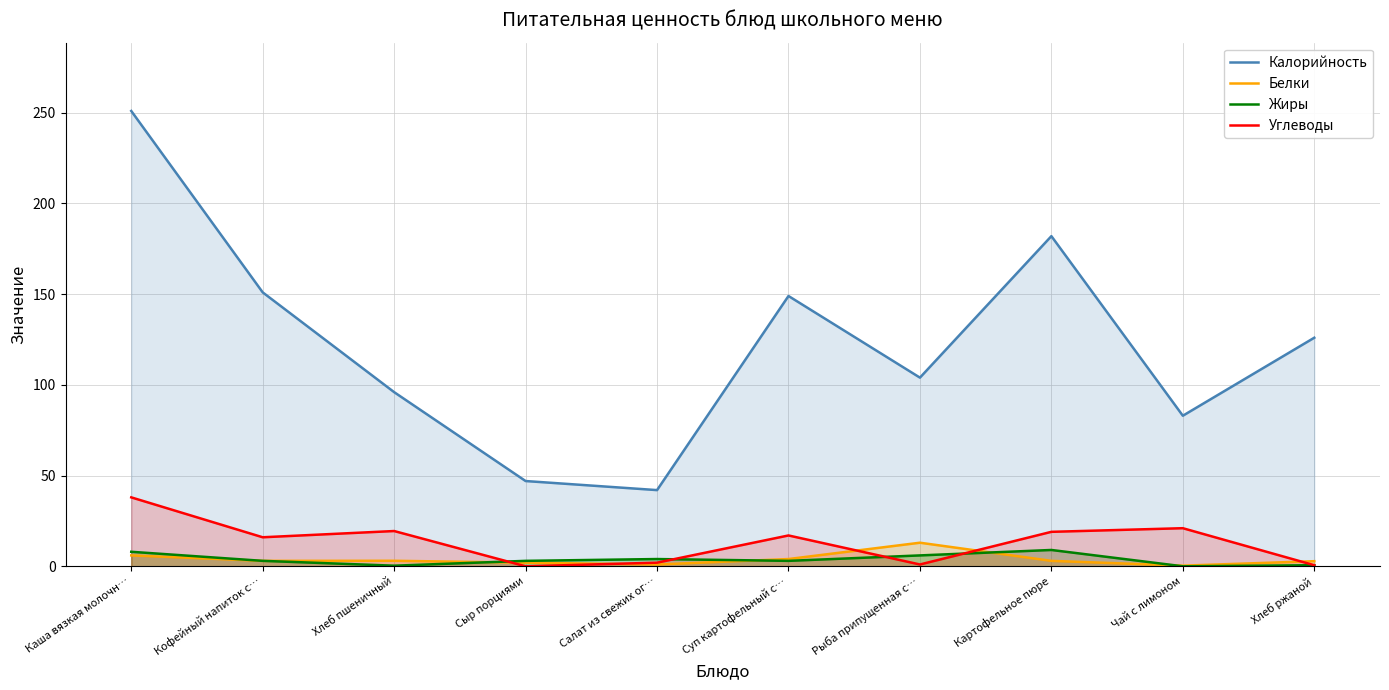

True or false: Белки and Калорийность cross at least once.

False